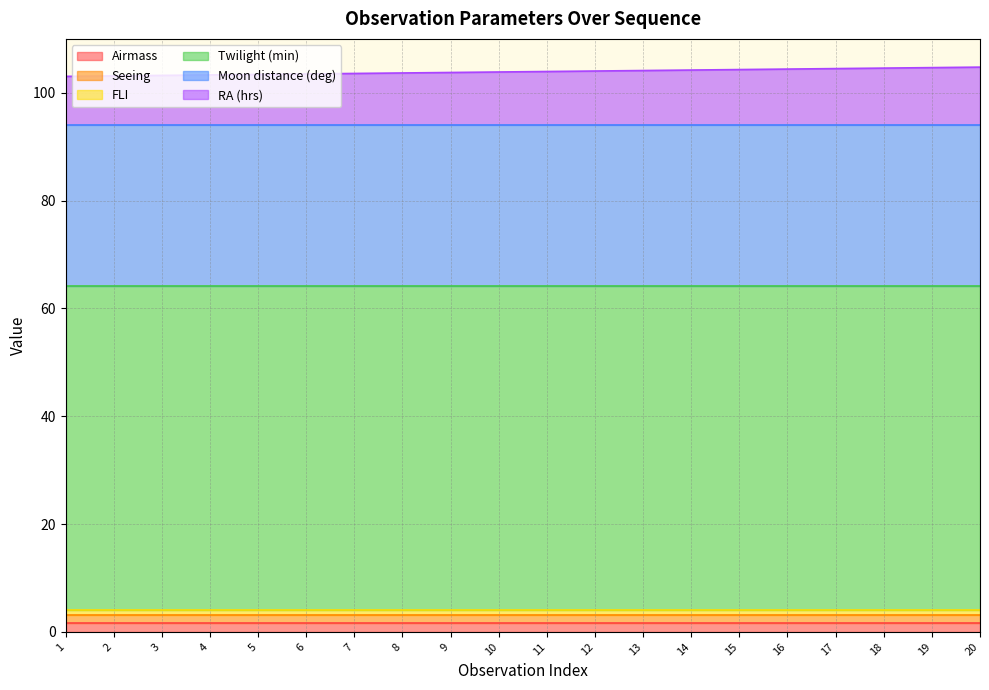

Between 17 and 8, which is larger?

17